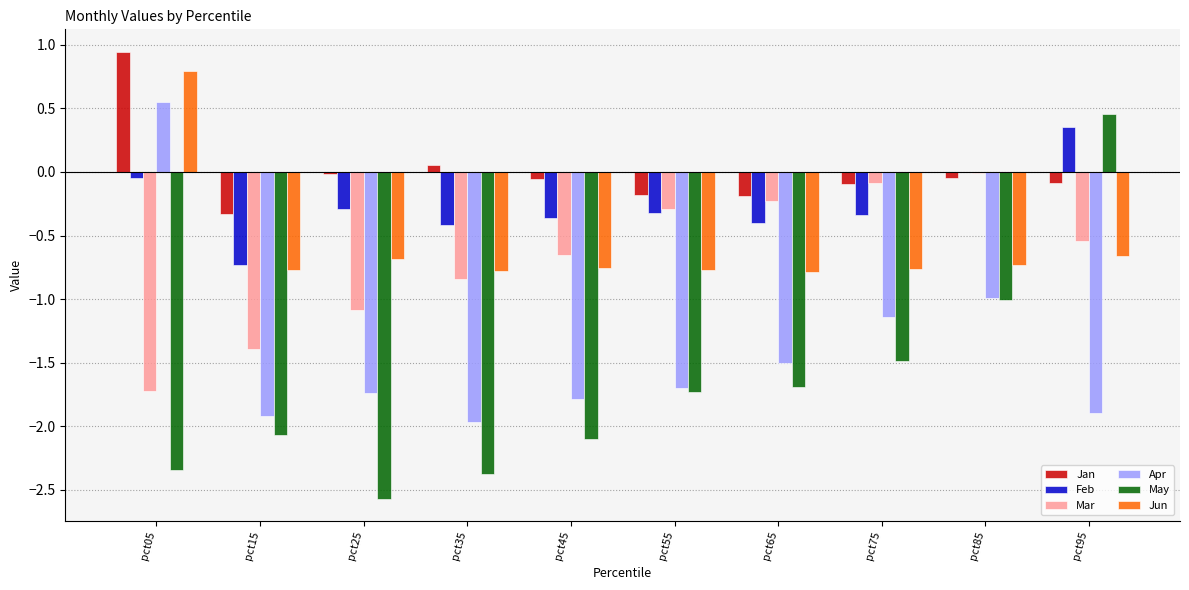

What is the difference between the Jun values at pct65 and pct05?

1.6